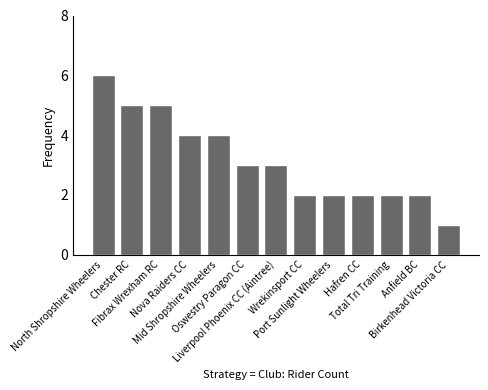

What is the value of the 13th bar from the left?

1